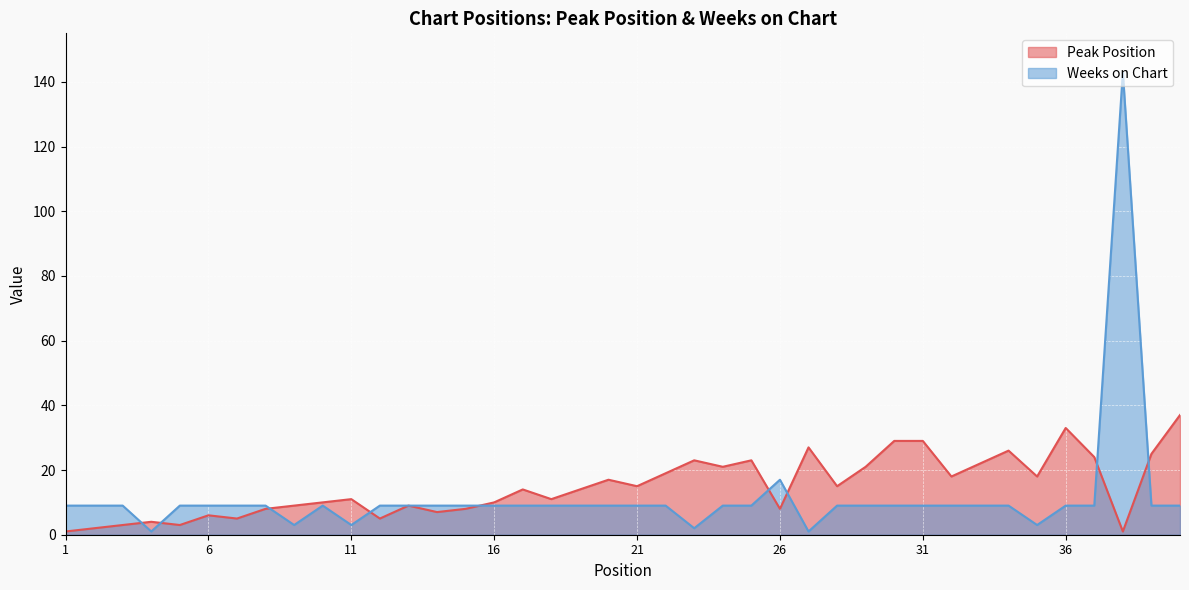

At how many categories does at least one series exceed 13?

23